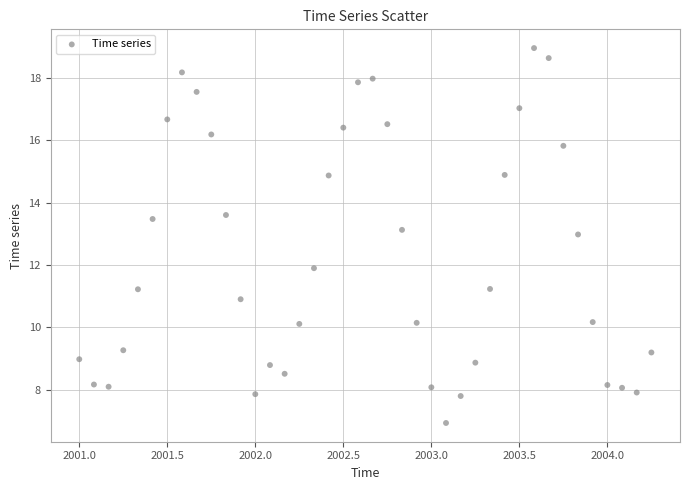

What is the range of Y values (max minus min)?

12.0